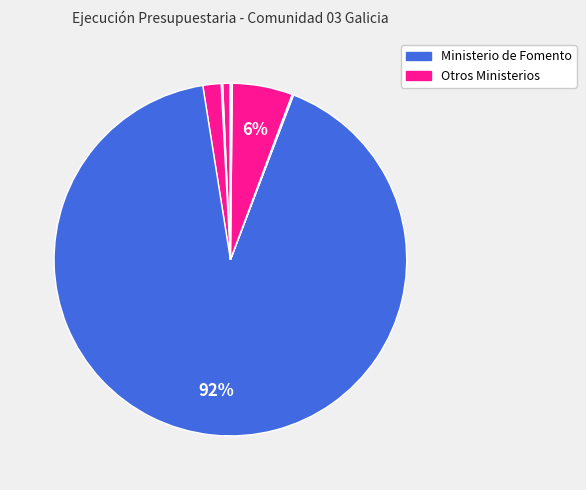

How many slices are in this pie chart?

12